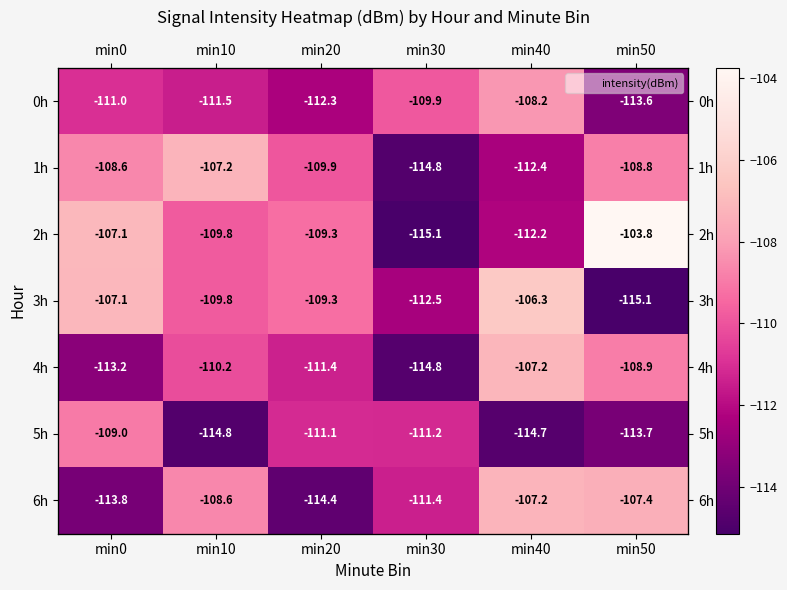

What is the sum of the 5h values at min0 and min40?

-223.7